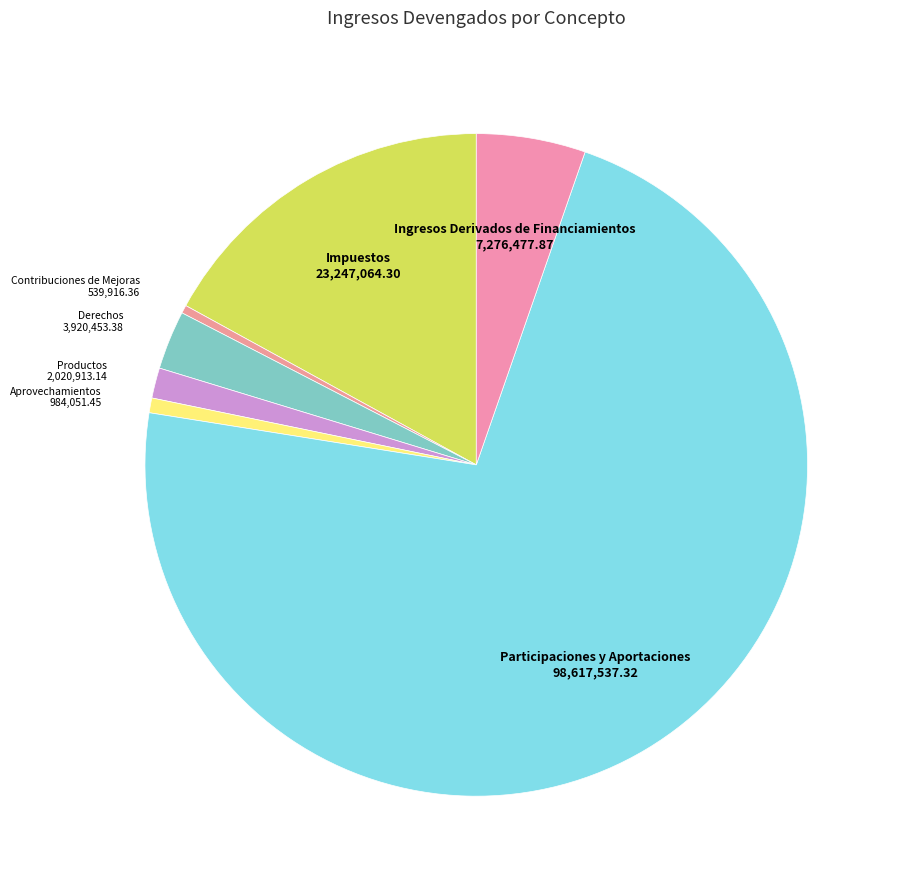

Which slice is the largest?

Participaciones y Aportaciones